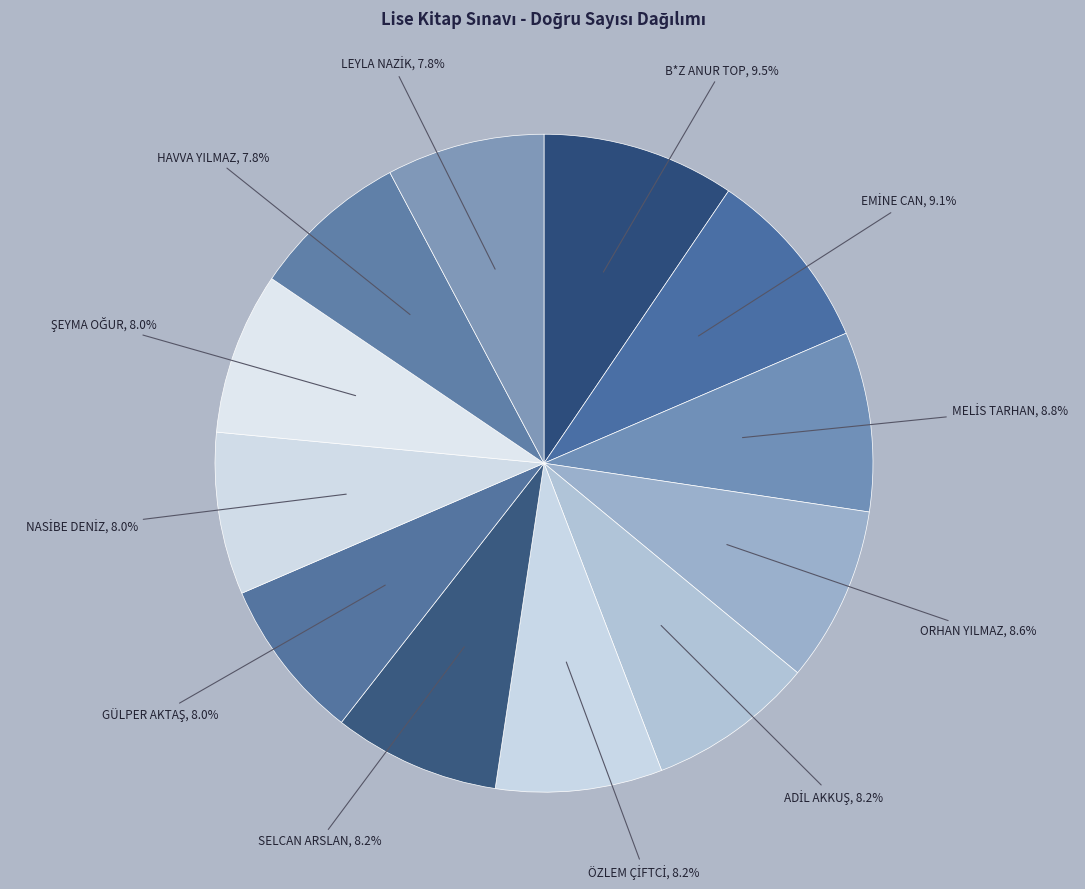

How many segments does this pie chart have?

12